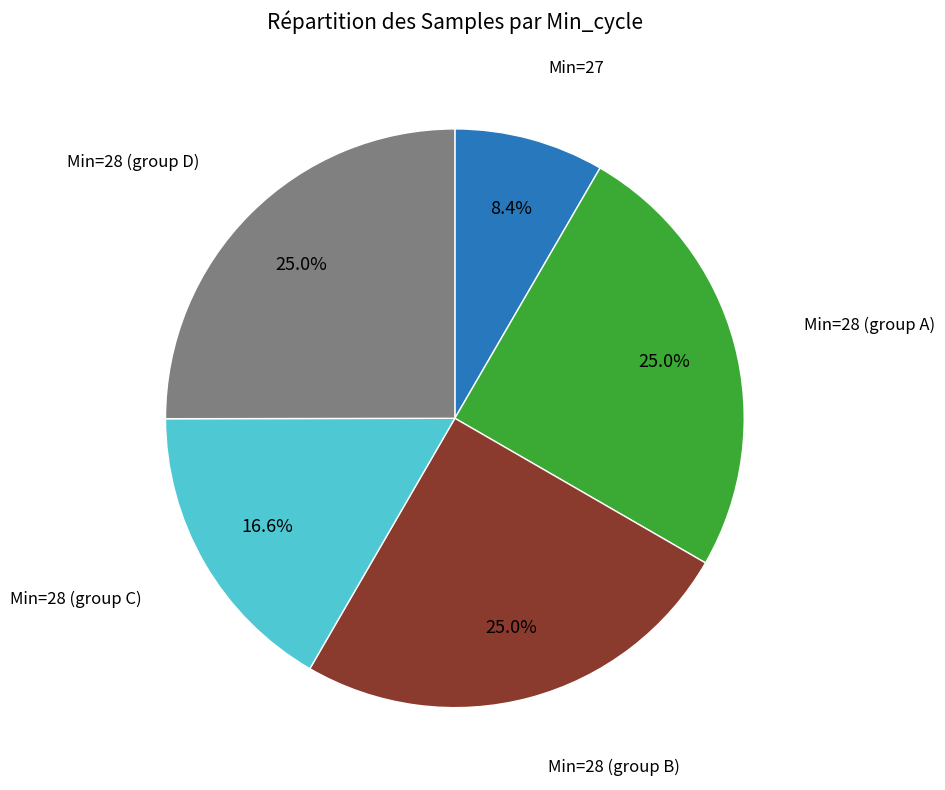

Is there a majority slice in this chart?

No